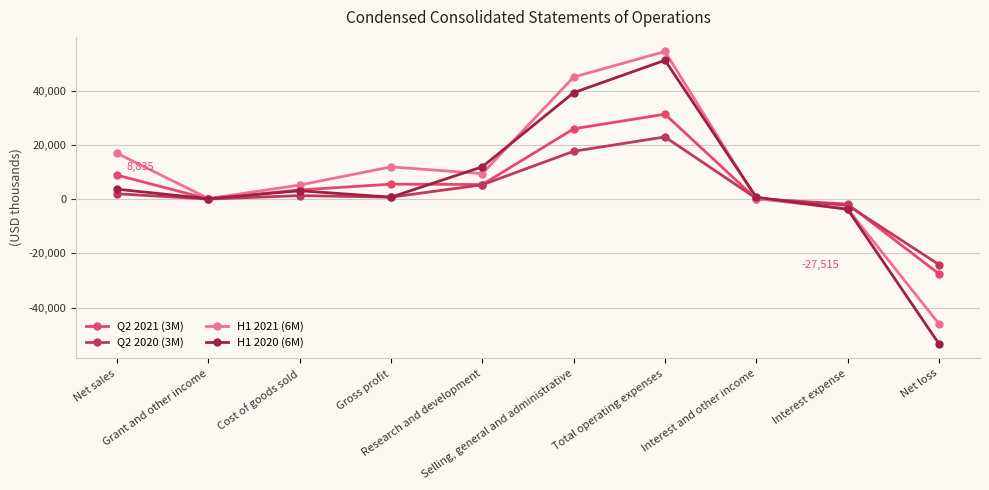

What is the label of the 3rd point from the left?

Cost of goods sold